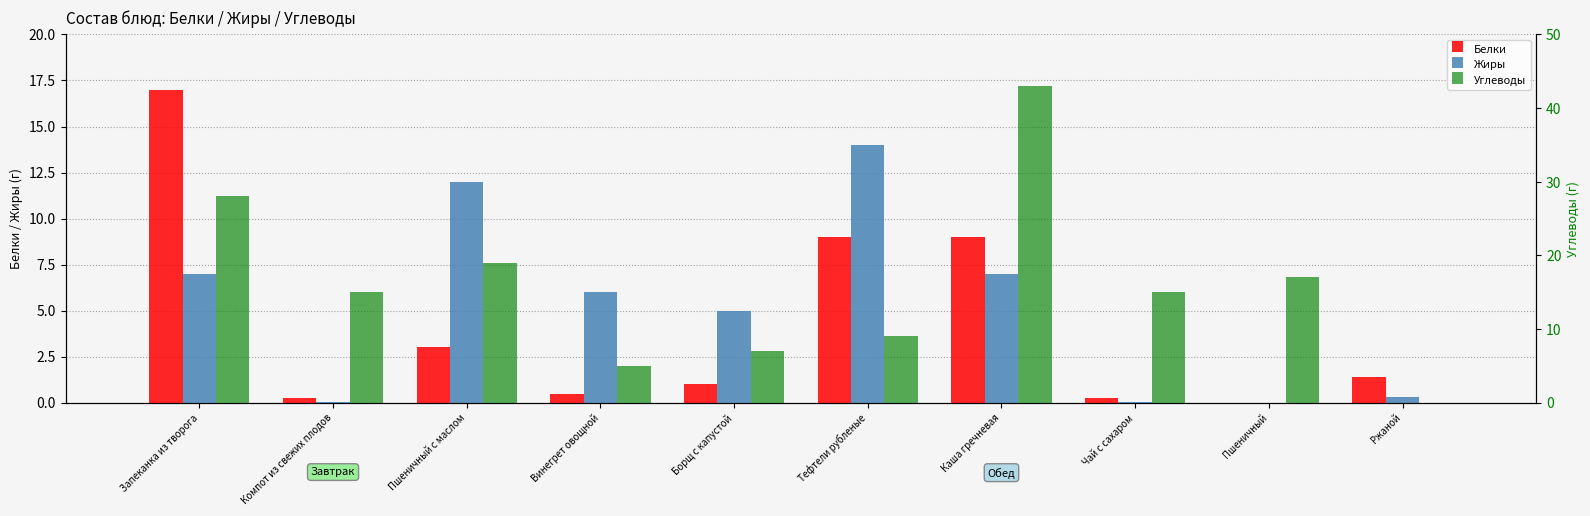

Are the bars grouped side by side (vs. stacked)?

Yes